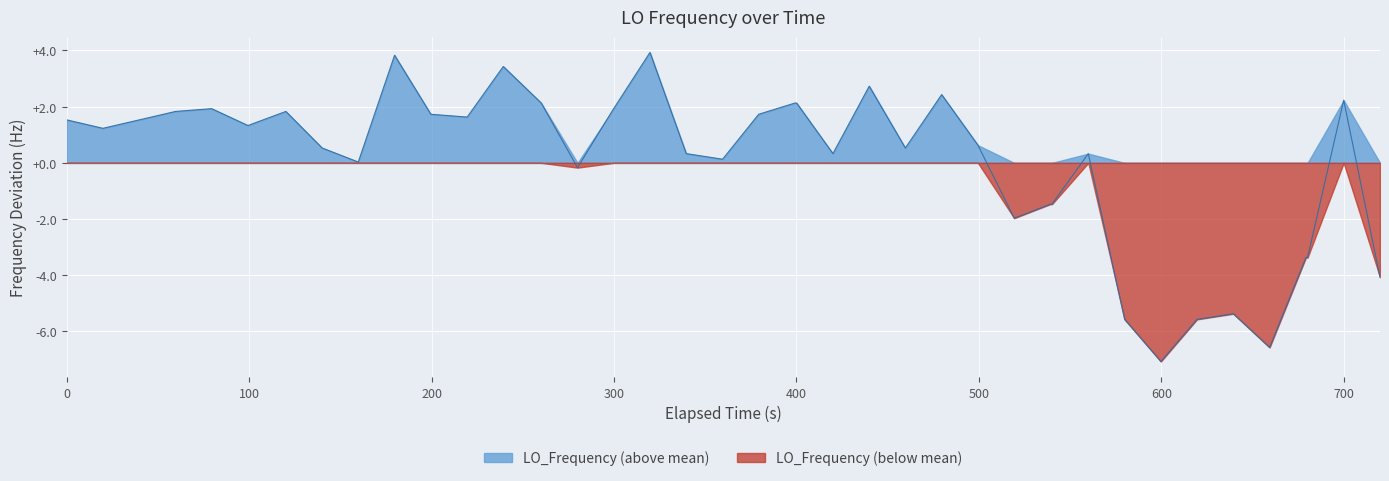

Which series has the widest spread of values?

LO_Frequency (below mean)